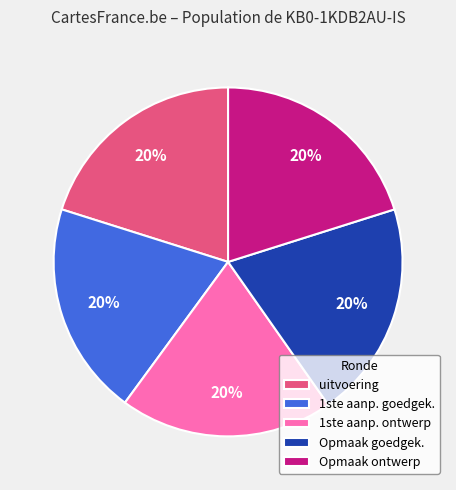

To the nearest percent, what percentage of the pie is 1ste aanp. ontwerp?

20%